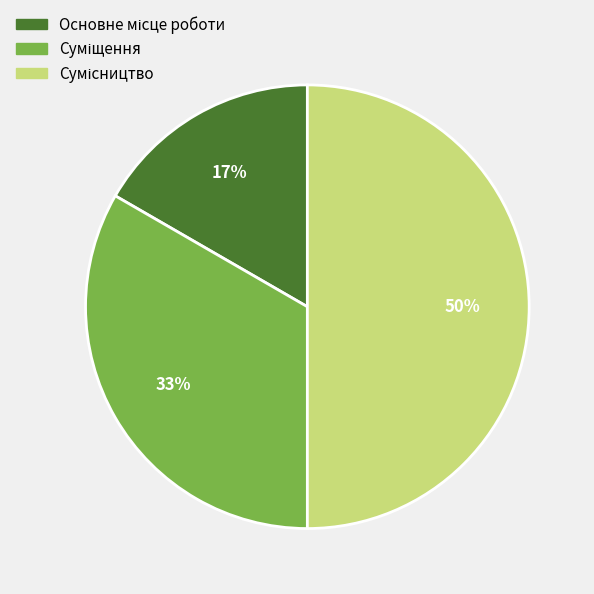

To the nearest percent, what is the difference between the largest and smallest slice percentages?

33%